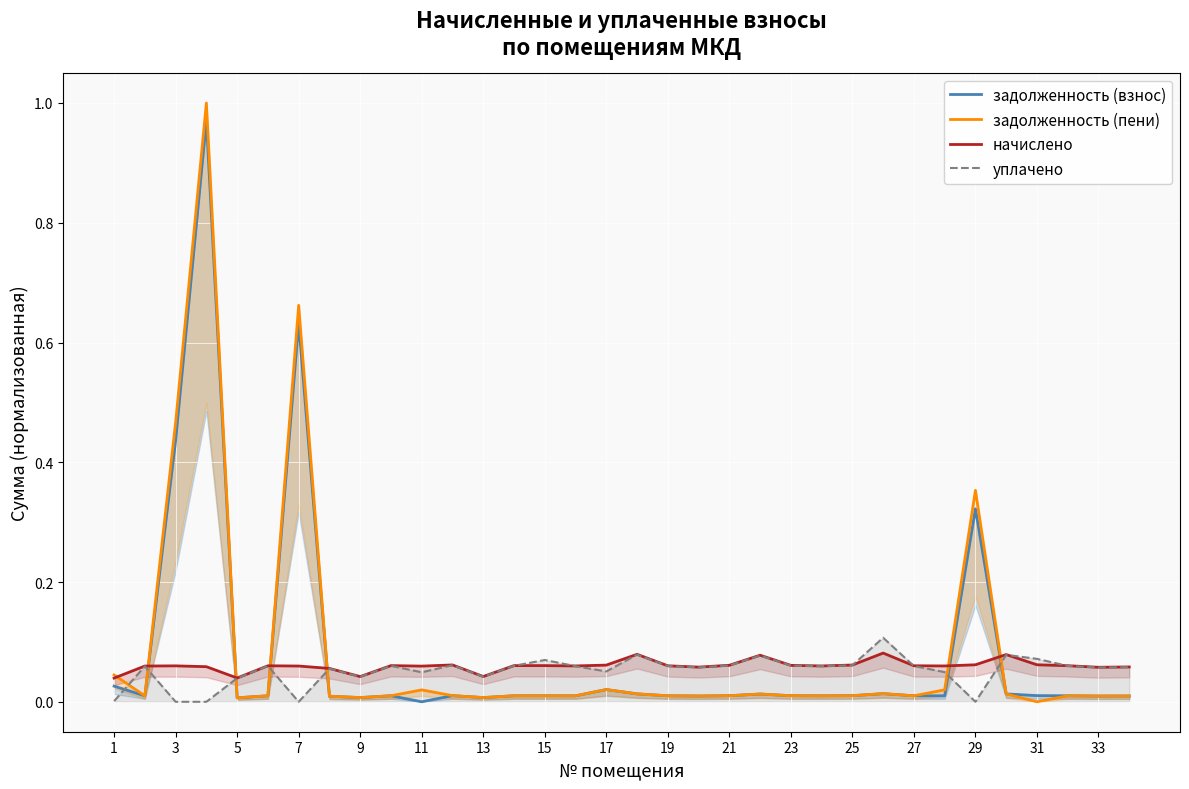

Is it true that уплачено equals 0.0 at 31?

False